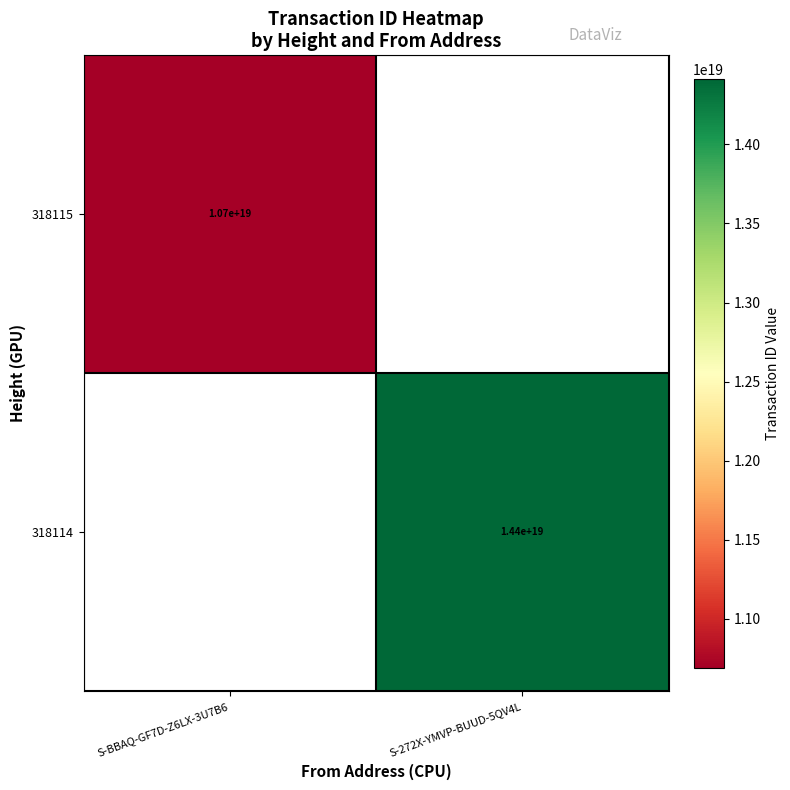

At which category does the chart reach its minimum across all series?

S-BBAQ-GF7D-Z6LX-3U7B6